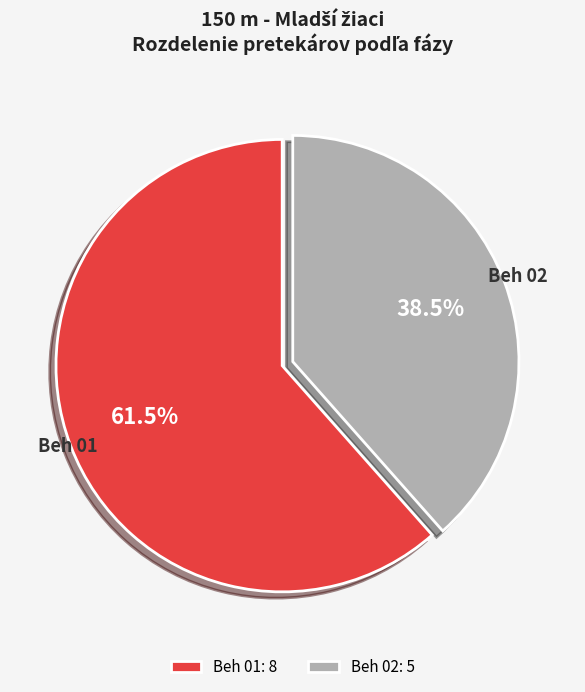

How much of the chart is everything except Beh 01?

38.5%